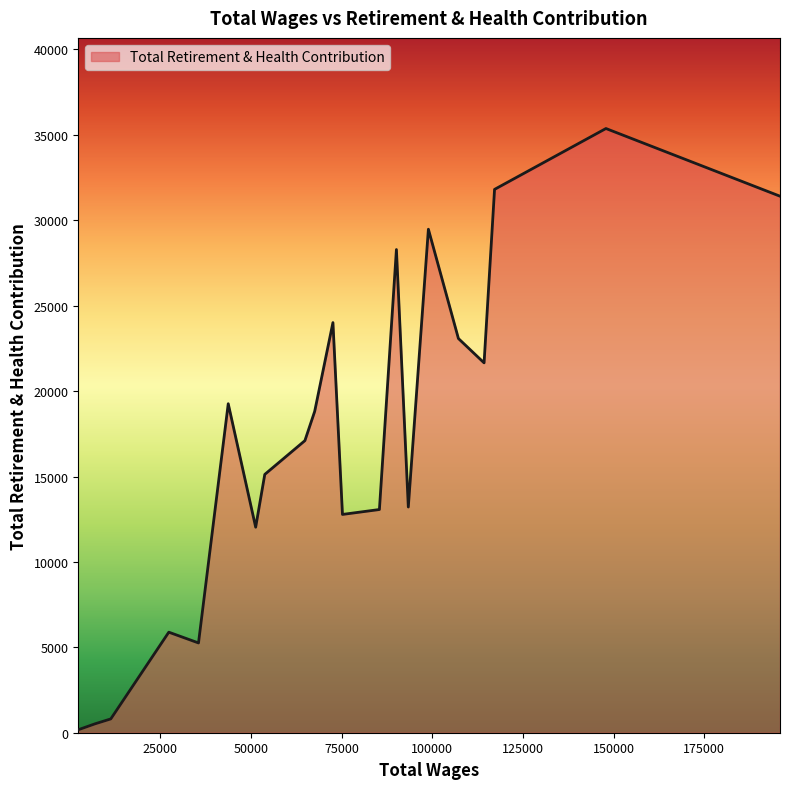

What is the greatest value displayed?

35372.0